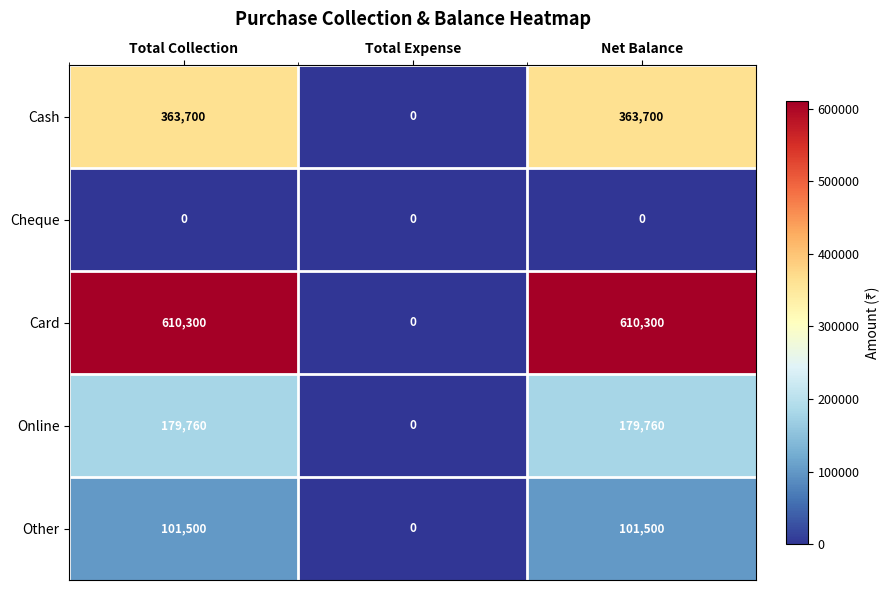

At how many categories does at least one series exceed 484171?

2